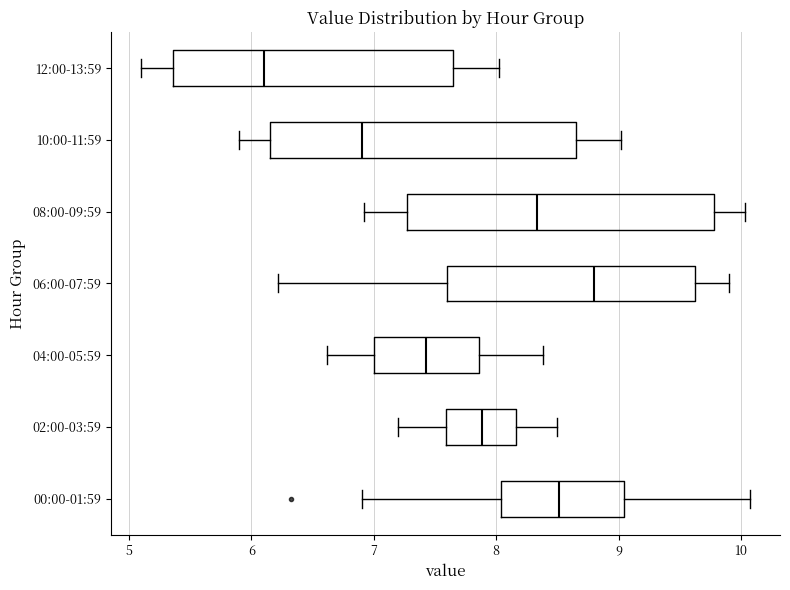

Reading bottom to top, read every box against the x-axis: the position of its median line, the range the box covers, and the ends of its whiskers. The values are not printed on the chart, so give them approximately, as read against the axis.

00:00-01:59: median 8.5, box 8.0 to 9.0, whiskers 6.9 to 10.1
02:00-03:59: median 7.9, box 7.6 to 8.2, whiskers 7.2 to 8.5
04:00-05:59: median 7.4, box 7.0 to 7.9, whiskers 6.6 to 8.4
06:00-07:59: median 8.8, box 7.6 to 9.6, whiskers 6.2 to 9.9
08:00-09:59: median 8.3, box 7.3 to 9.8, whiskers 6.9 to 10.0
10:00-11:59: median 6.9, box 6.2 to 8.7, whiskers 5.9 to 9.0
12:00-13:59: median 6.1, box 5.4 to 7.7, whiskers 5.1 to 8.0